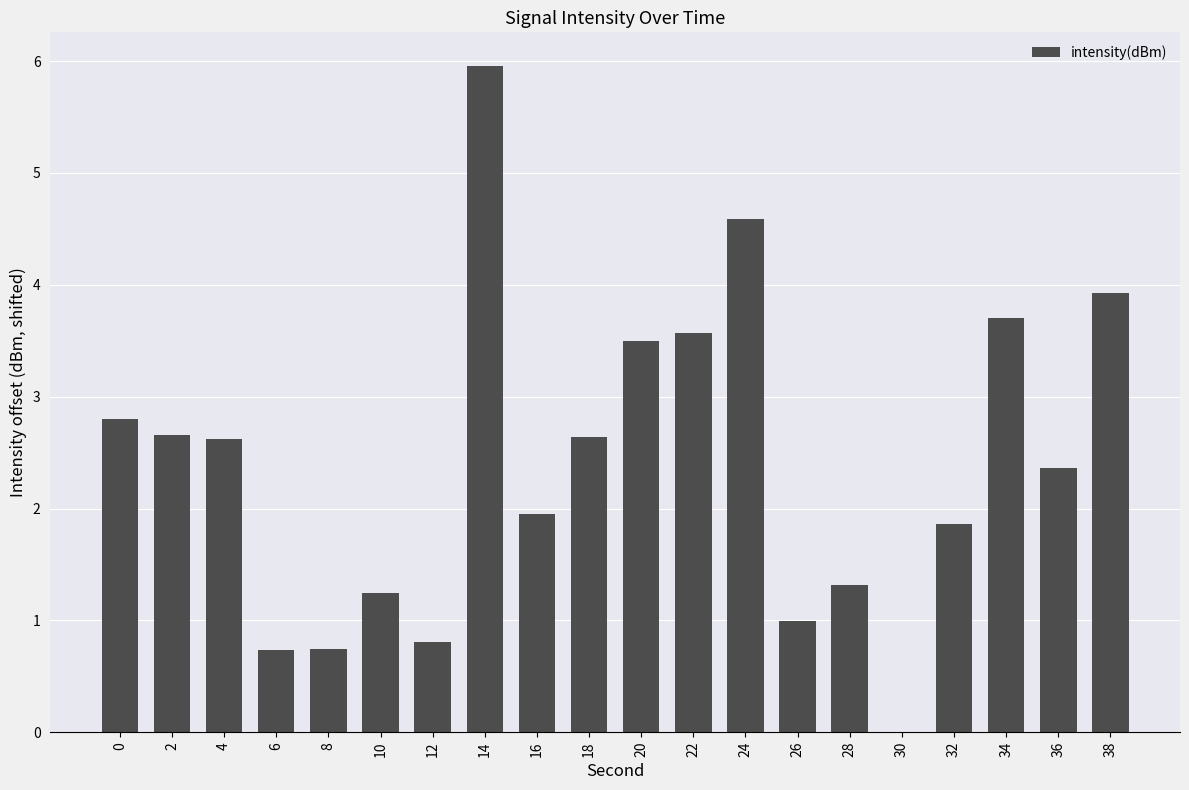

What is the difference between the values at 28 and 6?

0.6